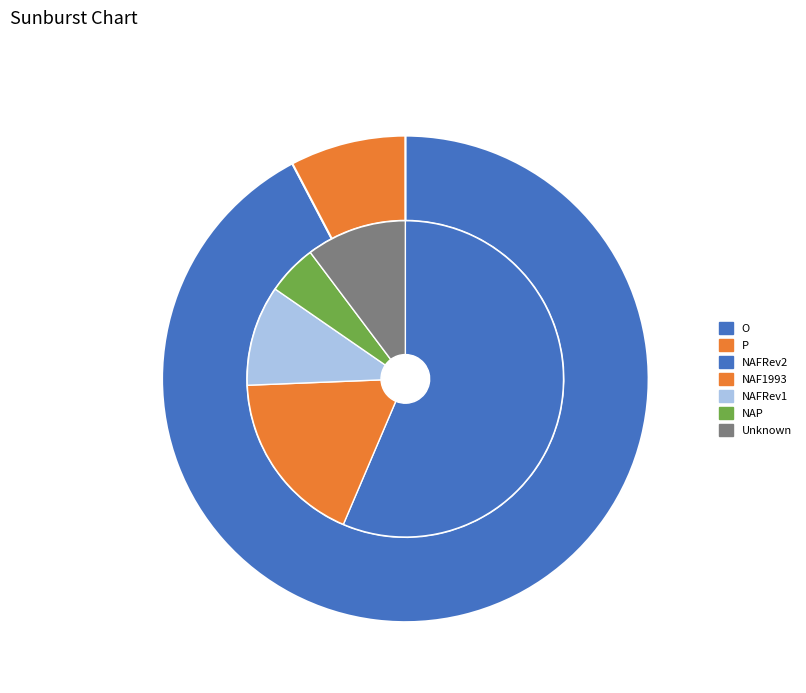

What percentage is the O slice, to the nearest percent?

92%